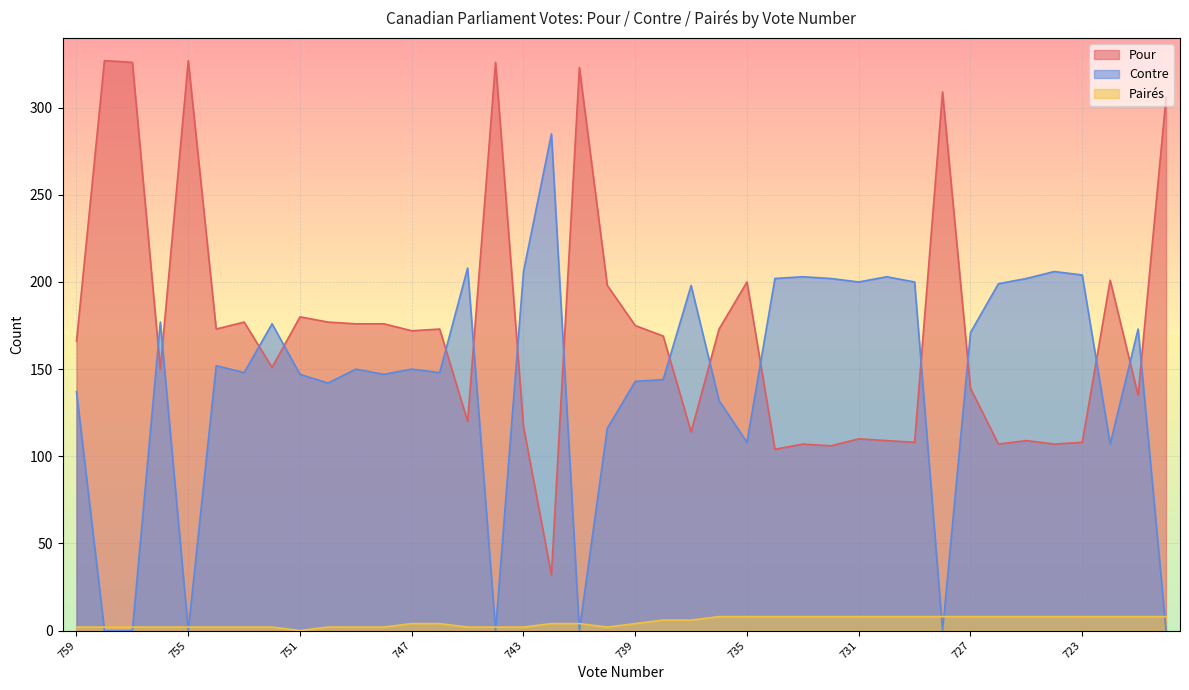

What is the difference between the highest and lowest values at 758?

327